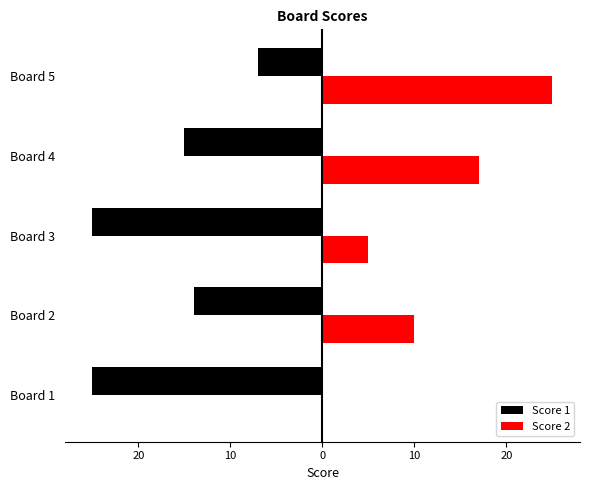

Reading left to right, extract all data points from this chart.

Score 1: -25	-14	-25	-15	-7
Score 2: 0	10	5	17	25